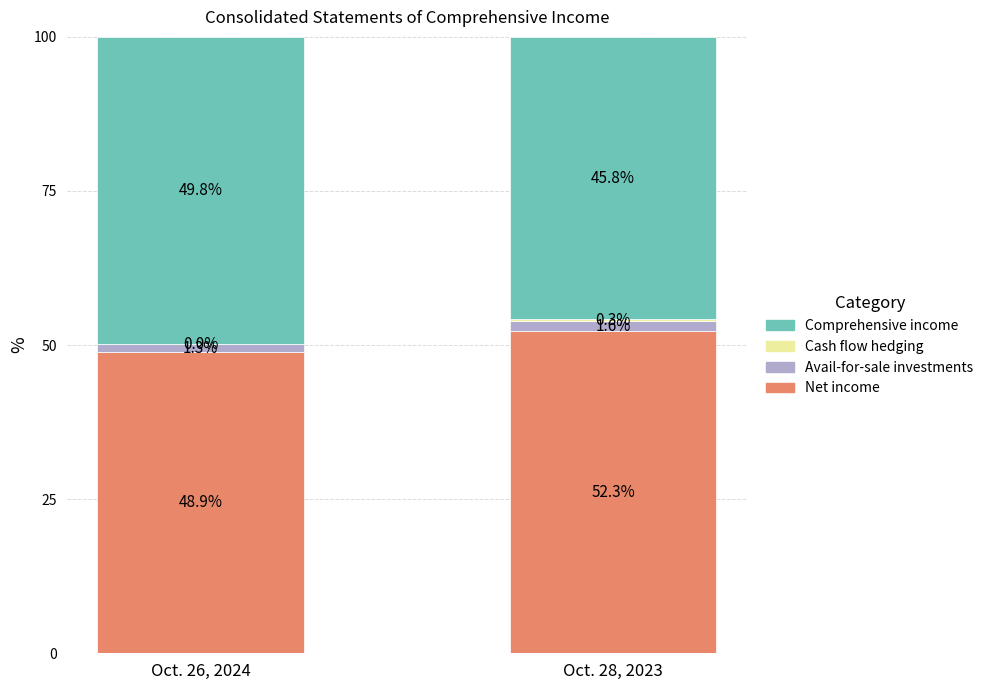

Where does the Net income series first go above 52?

Oct. 28, 2023